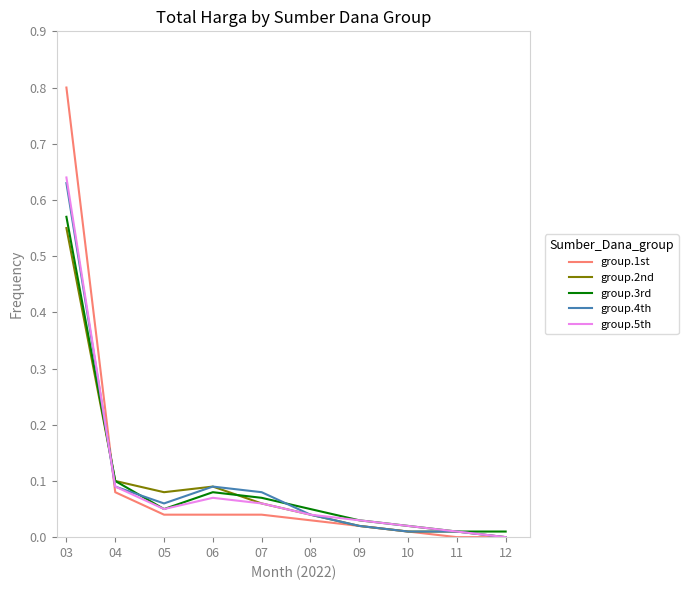

Which category has the highest value in the group.5th series?

03